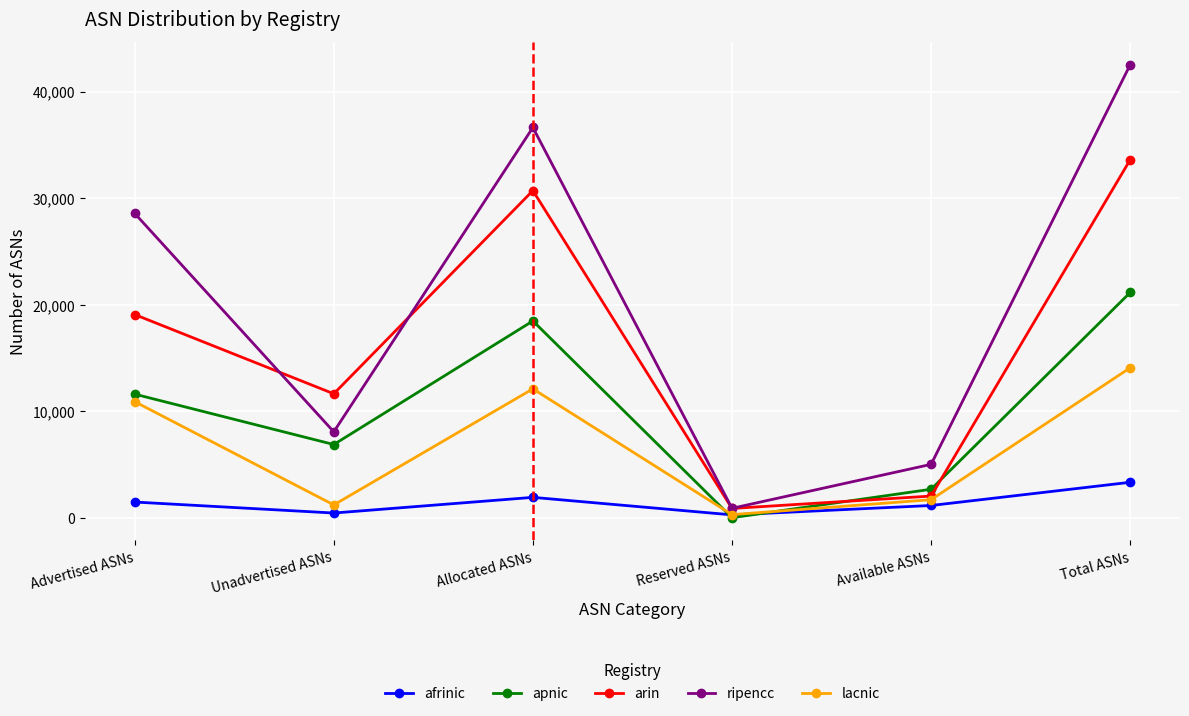

Where is the first local maximum for afrinic?

Allocated ASNs